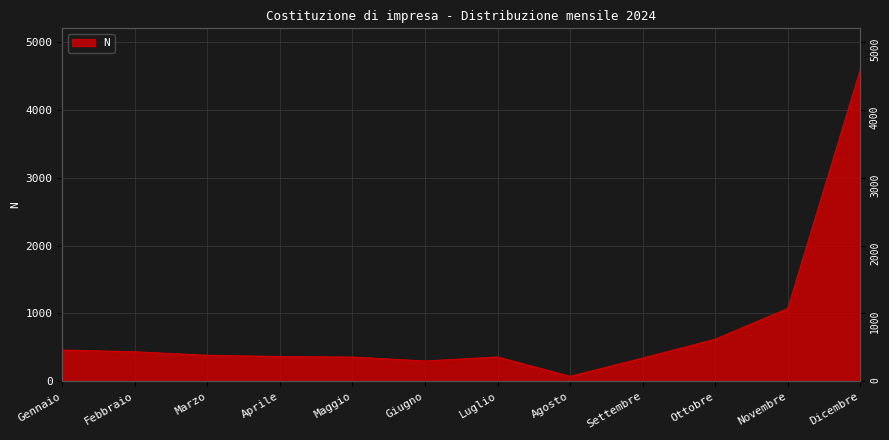

What is the label of the 3rd point from the right?

Ottobre